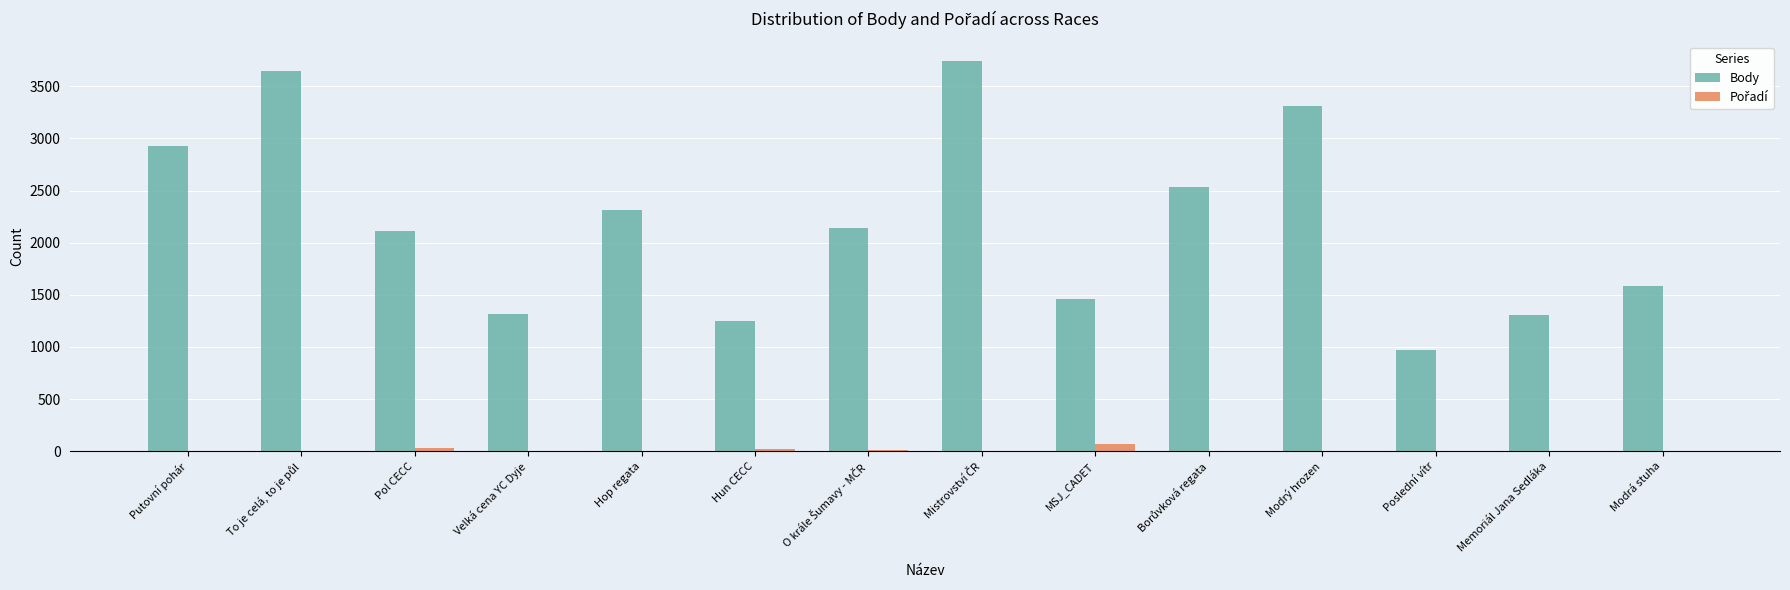

How many groups of bars are there?

14